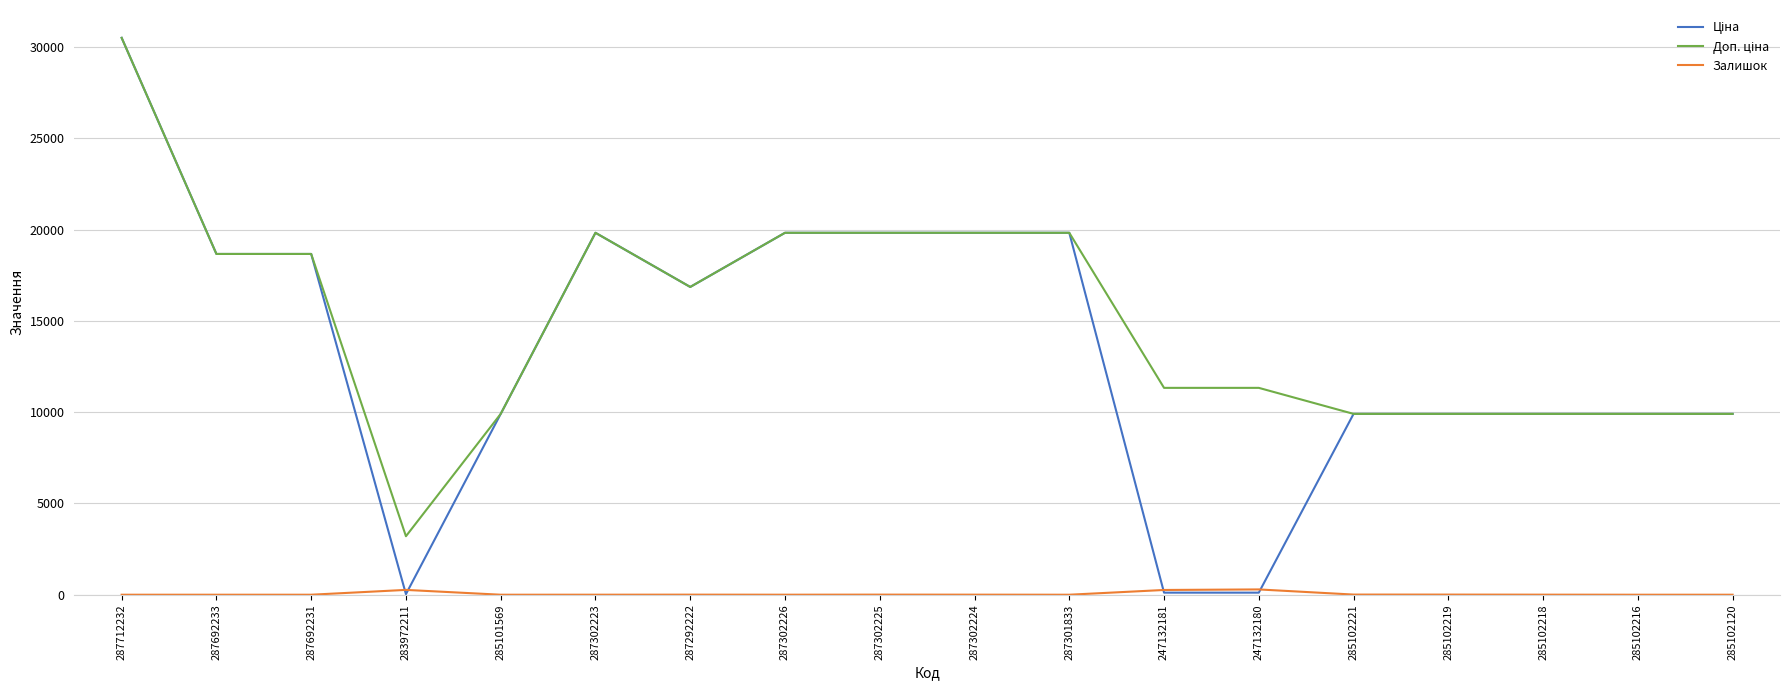

At which category is the sum across all series the highest?

287712232